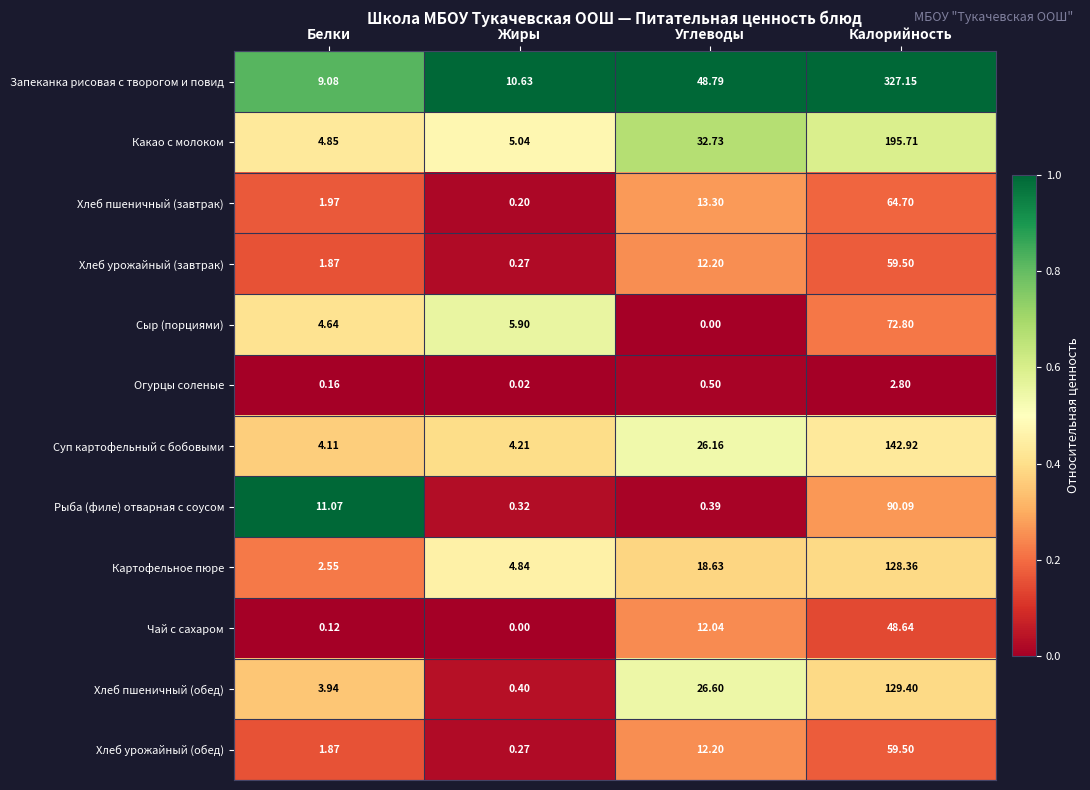

Between Белки and Жиры, which series saw the biggest shift?

Рыба (филе) отварная с соусом